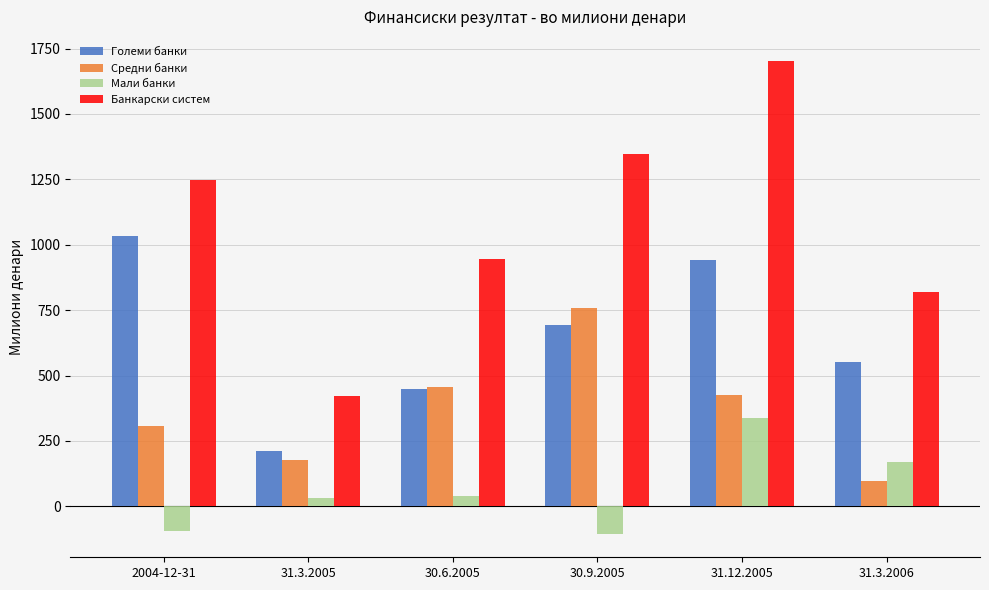

What is the spread (max minus min) of values at 30.9.2005?

1449